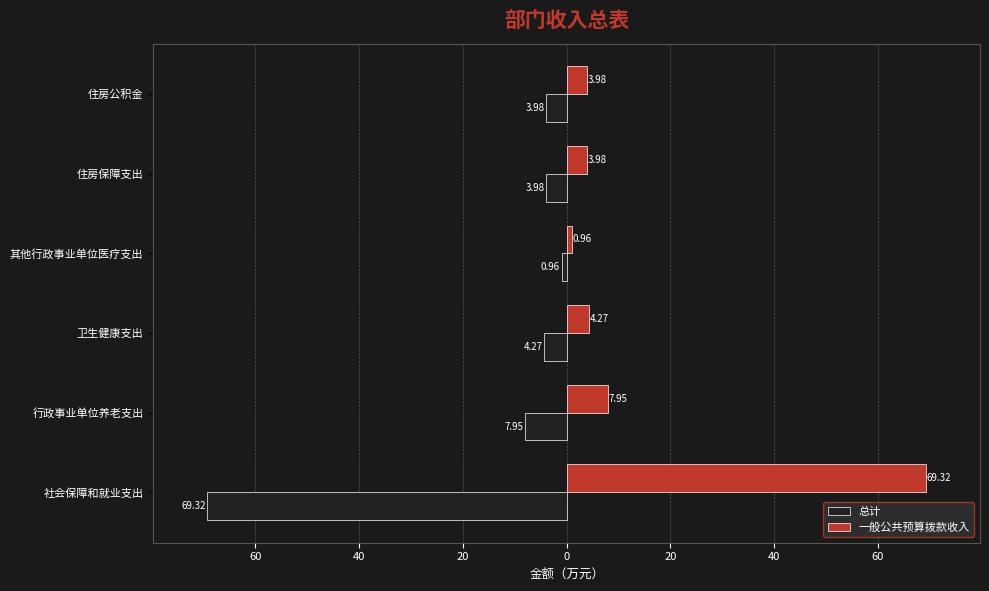

Reading right to left, list all the values displayed in this chart.

总计: -4.0	-4.0	-1.0	-4.3	-8.0	-69.3
一般公共预算拨款收入: 4.0	4.0	1.0	4.3	8.0	69.3